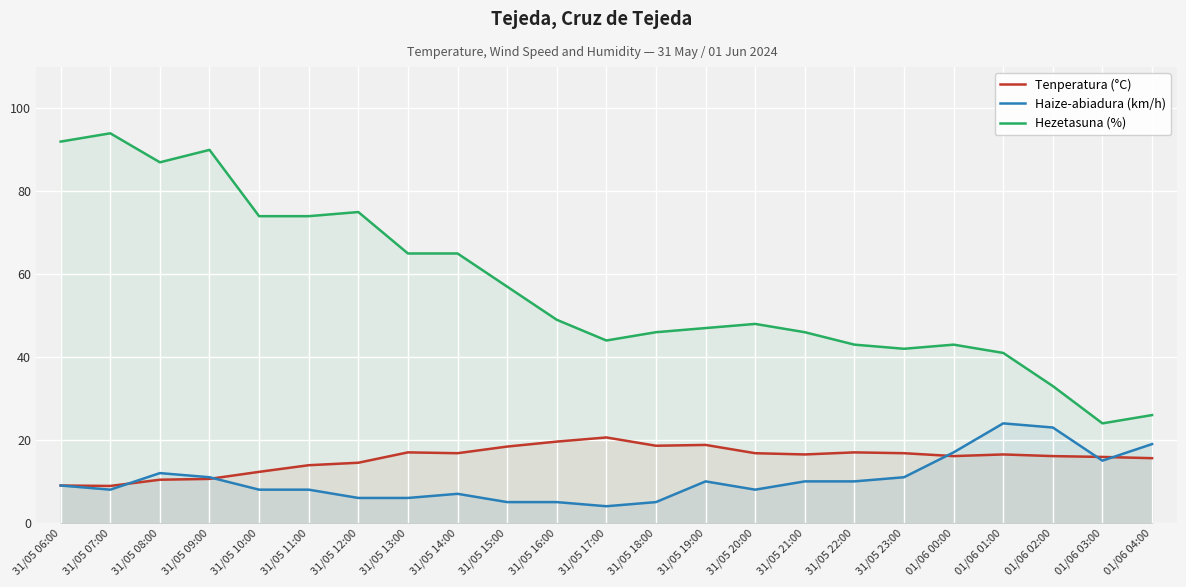

What is the label of the 16th point from the left?

31/05 21:00